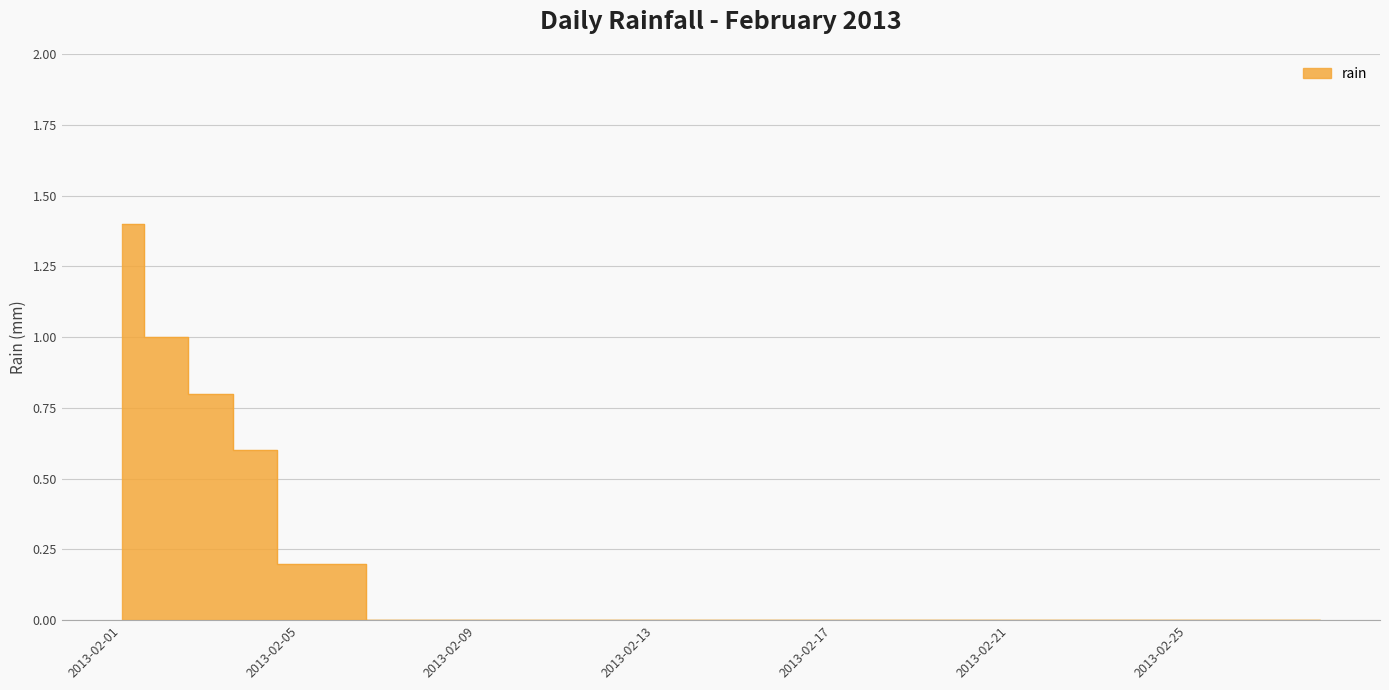

Reading left to right, transcribe all the data shown in this chart.

2013-02-01=1.4	2013-02-02=1.0	2013-02-03=0.8	2013-02-04=0.6	2013-02-05=0.2	2013-02-06=0.2	2013-02-07=0.0	2013-02-08=0.0	2013-02-09=0.0	2013-02-10=0.0	2013-02-11=0.0	2013-02-12=0.0	2013-02-13=0.0	2013-02-14=0.0	2013-02-15=0.0	2013-02-16=0.0	2013-02-17=0.0	2013-02-18=0.0	2013-02-19=0.0	2013-02-20=0.0	2013-02-21=0.0	2013-02-22=0.0	2013-02-23=0.0	2013-02-24=0.0	2013-02-25=0.0	2013-02-26=0.0	2013-02-27=0.0	2013-02-28=0.0